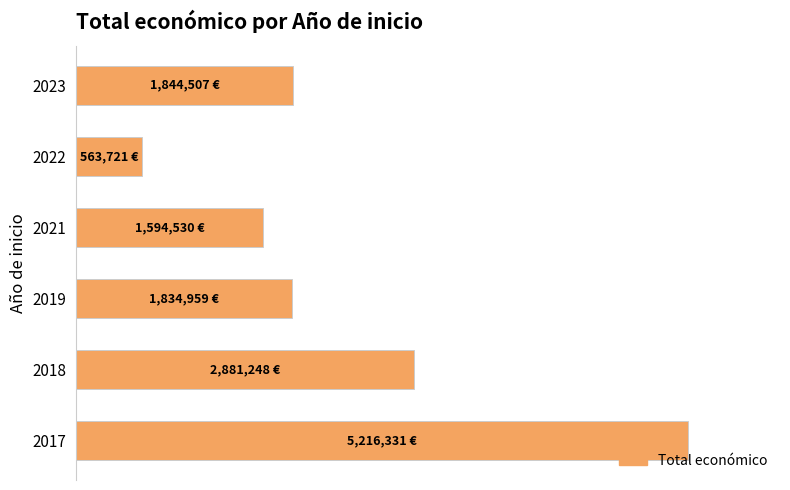

Are the bars horizontal?

Yes